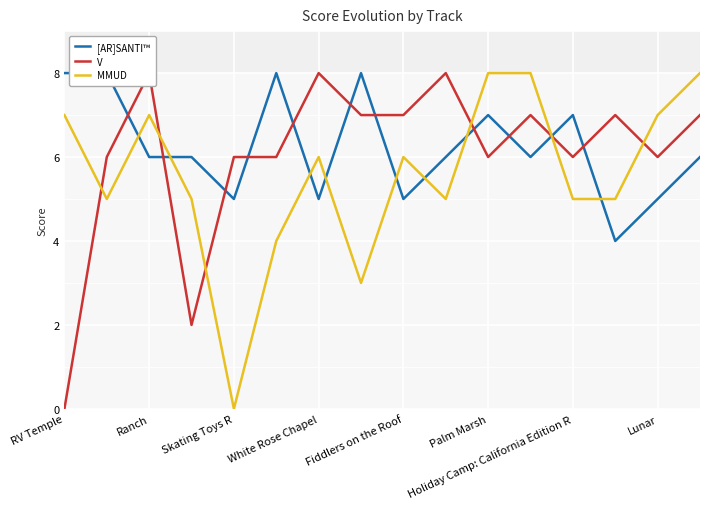

At how many categories does at least one series exceed 0?

16